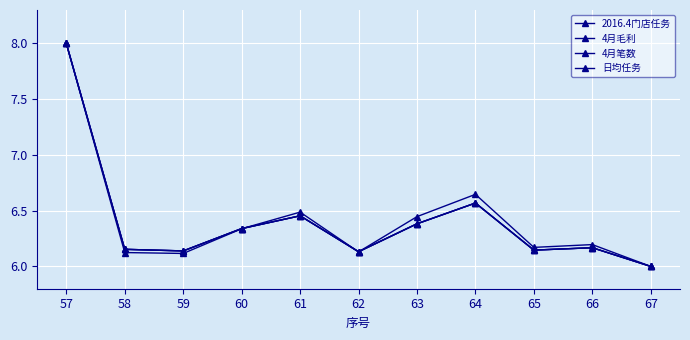

What is the maximum value shown in the chart?

8.0